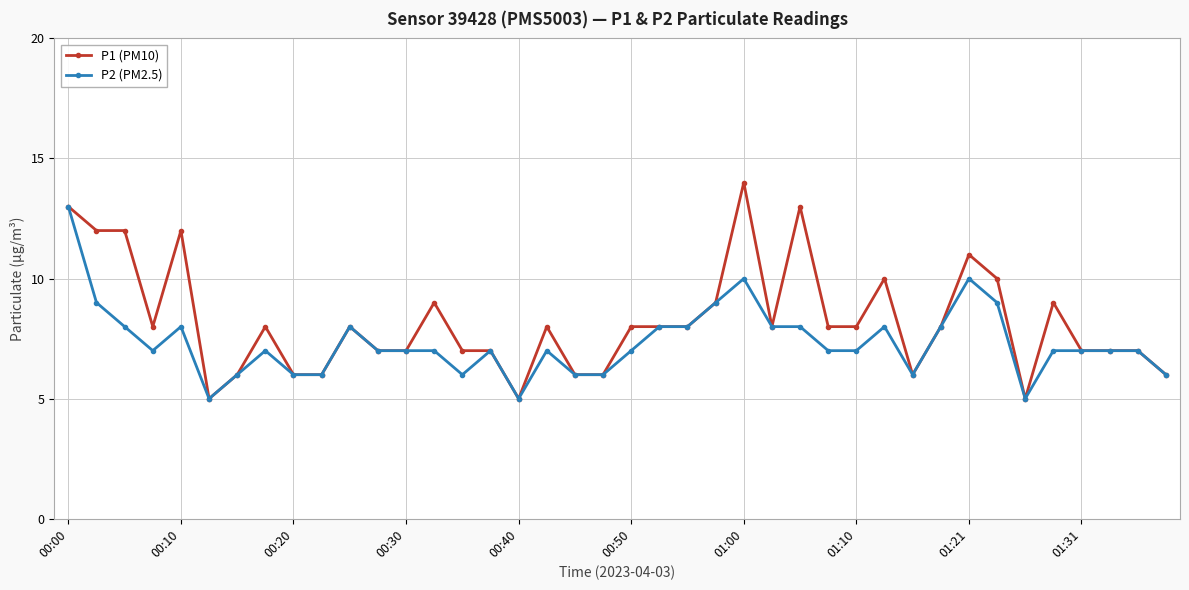

List the series in order of their peak value, lowest first.

P2 (PM2.5), P1 (PM10)